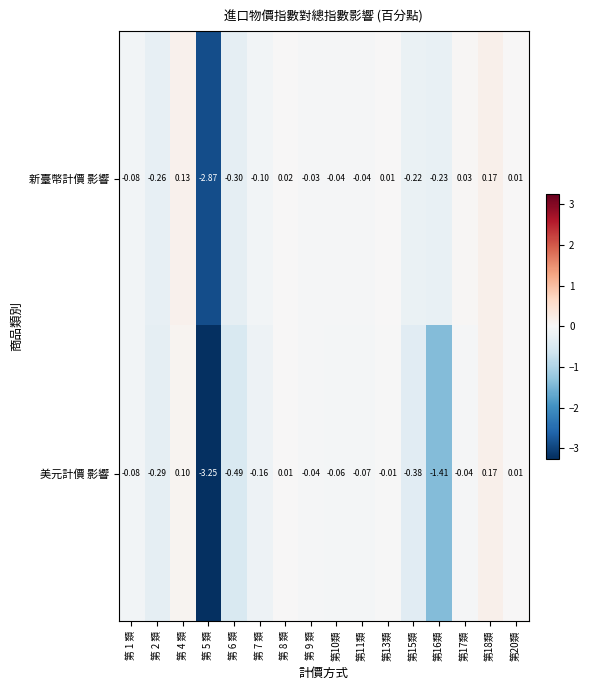

Rank the series at 第10類 from highest to lowest value.

新臺幣計價 影響, 美元計價 影響